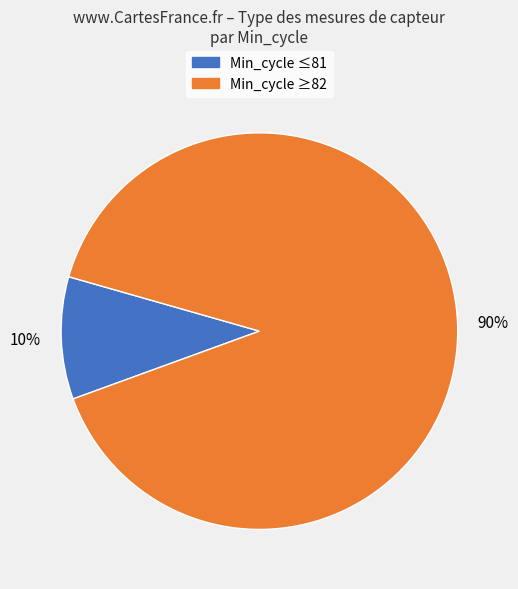

Does any single category account for the majority?

Yes